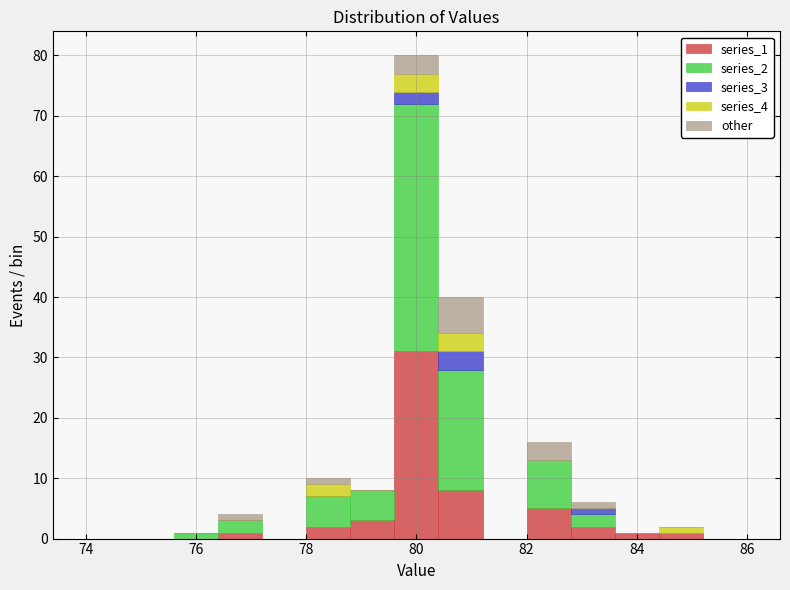

Which range on the x-axis has the tallest stacked bar (by total height)?

79.6 to 80.4